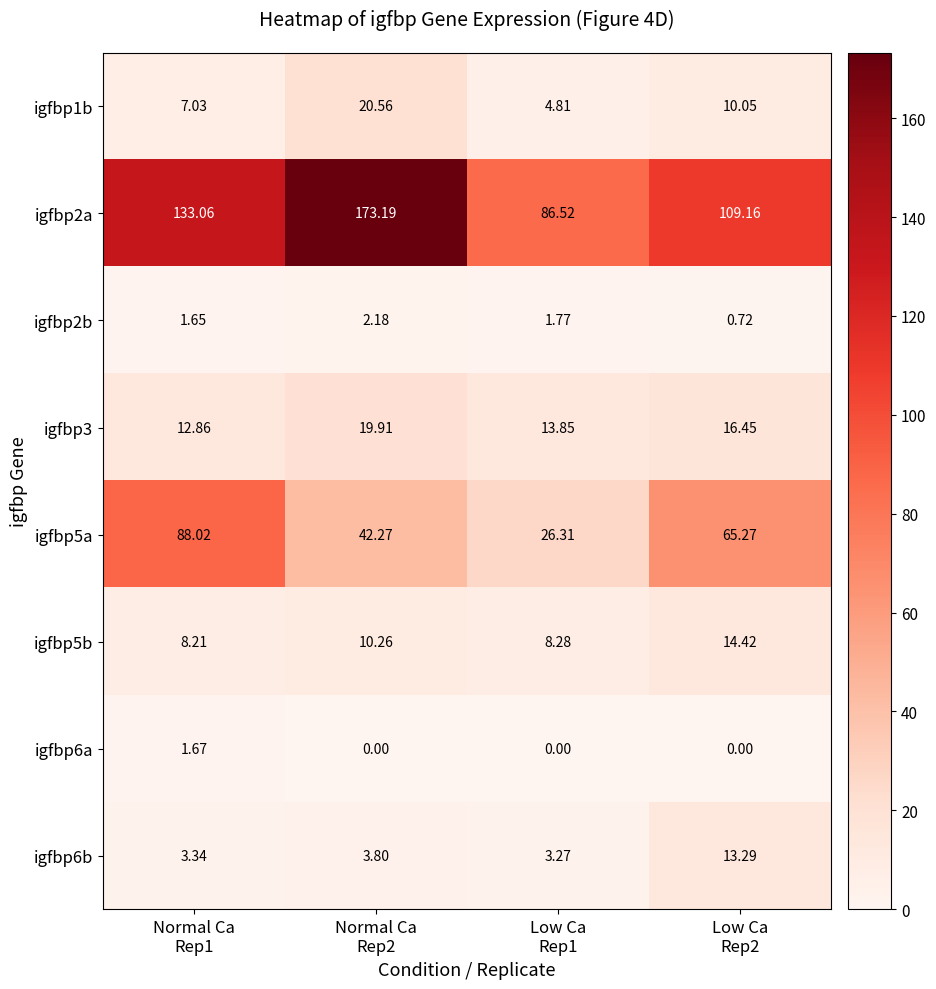

Which series has the widest spread of values?

igfbp2a